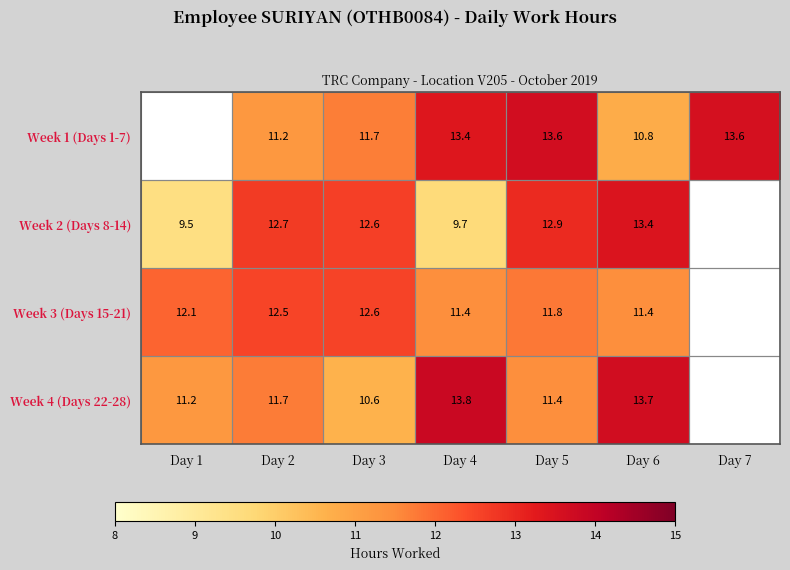

True or false: Week 1 (Days 1-7) has a value of 11.7 at Day 3.

True